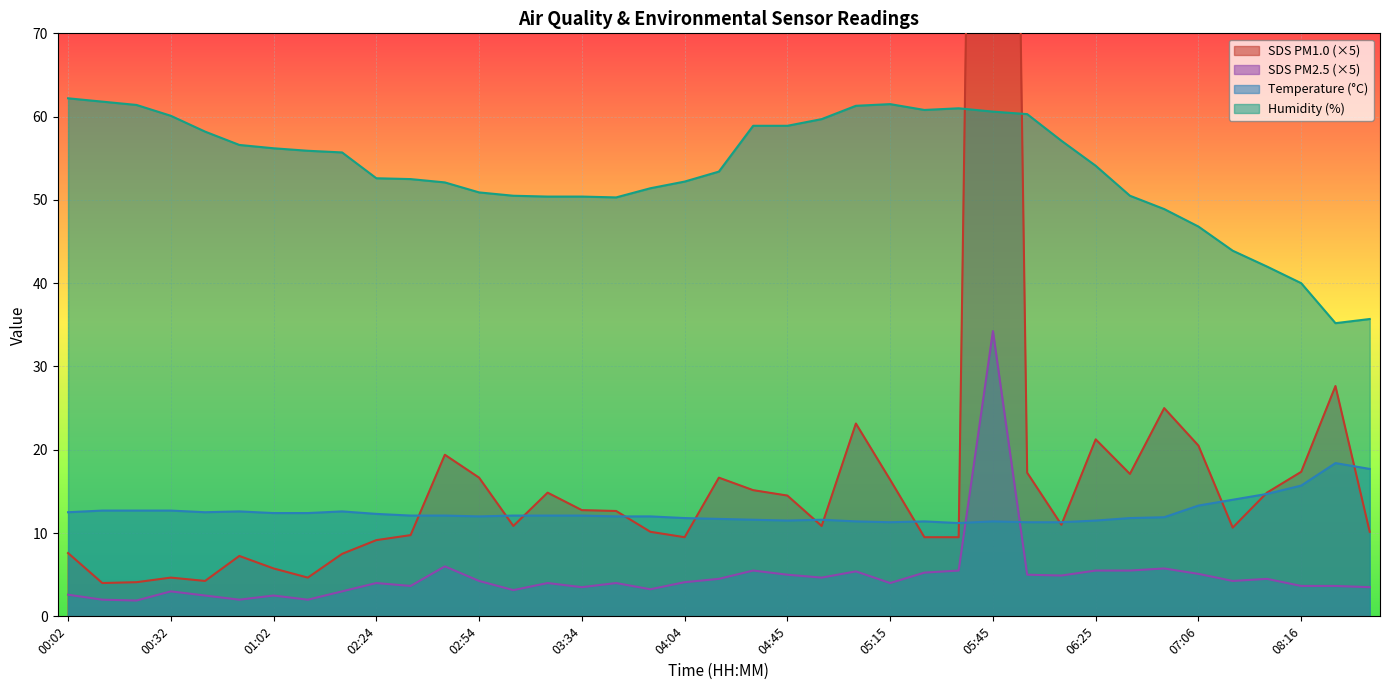

What are all the series names shown in the legend?

SDS_P1, SDS_P2, Temp, Humidity